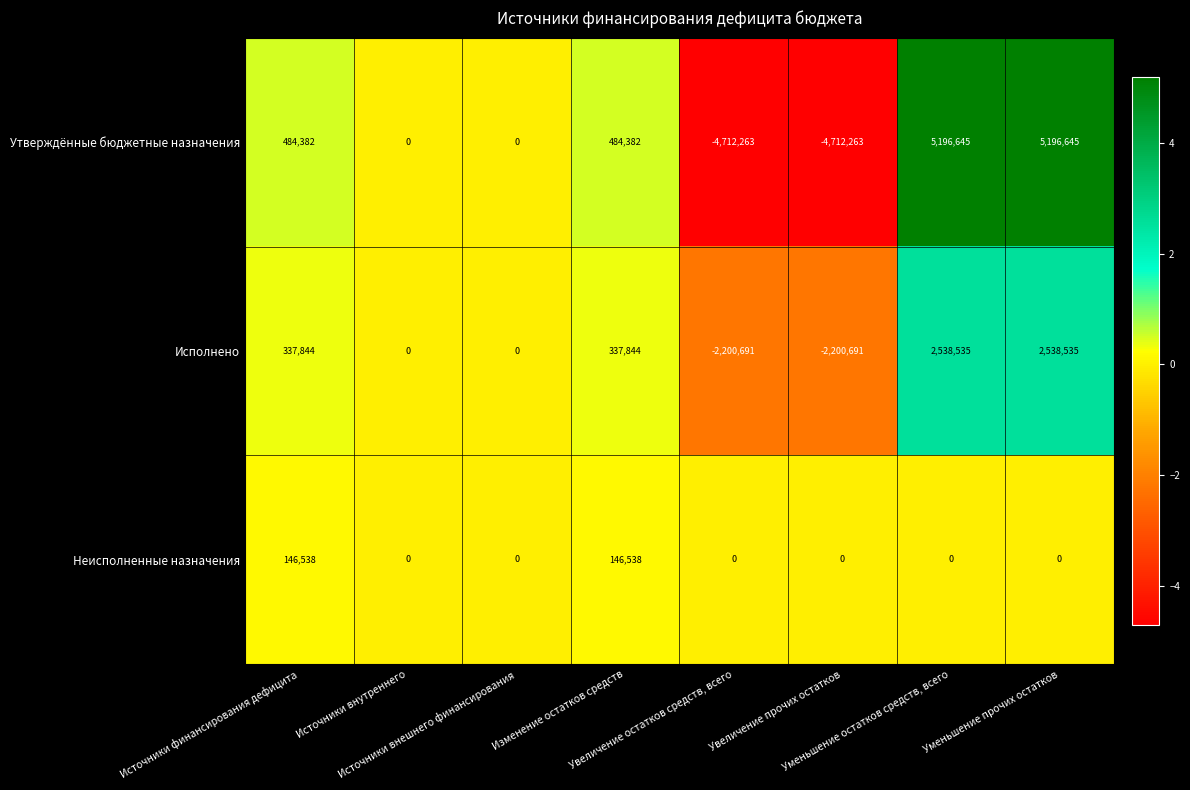

What is the greatest value displayed?

5196645